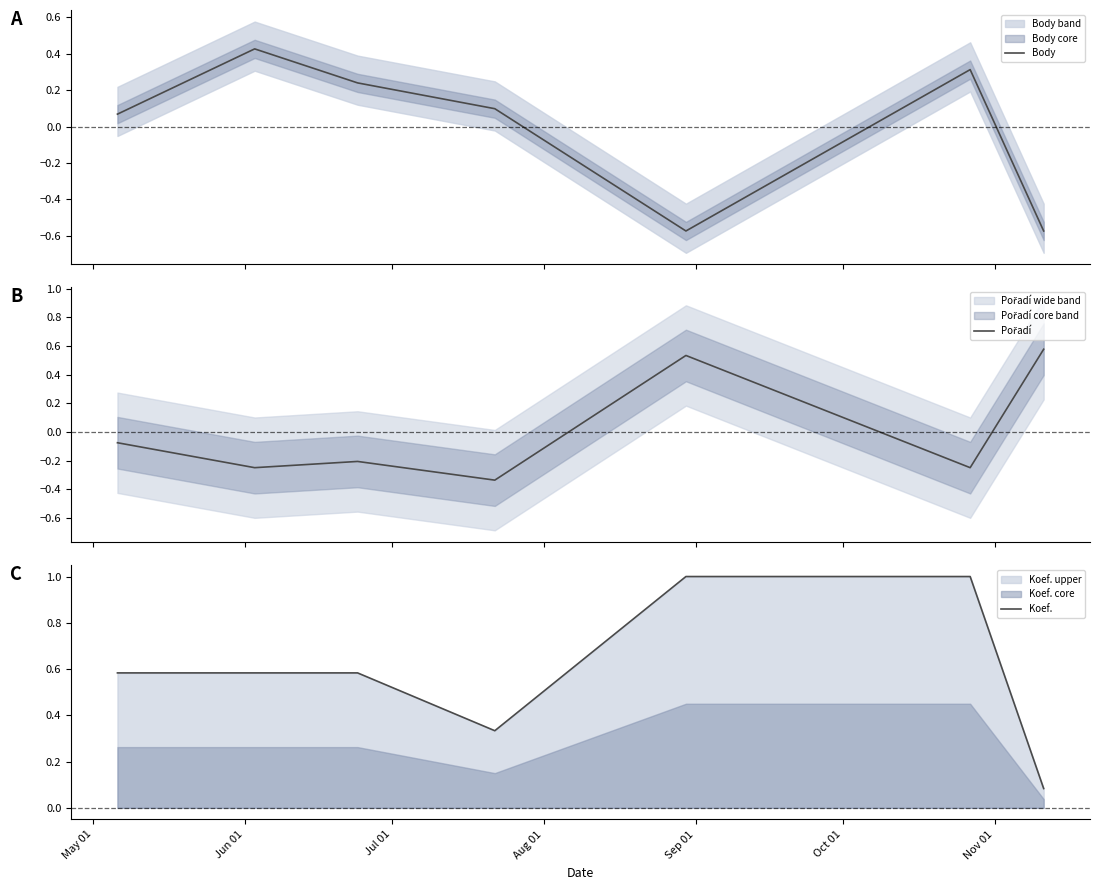

List the labels in order of Pořadí value, smallest first.

Aug 01, Jun 01, Oct 01, Jul 01, May 01, Sep 01, Nov 01